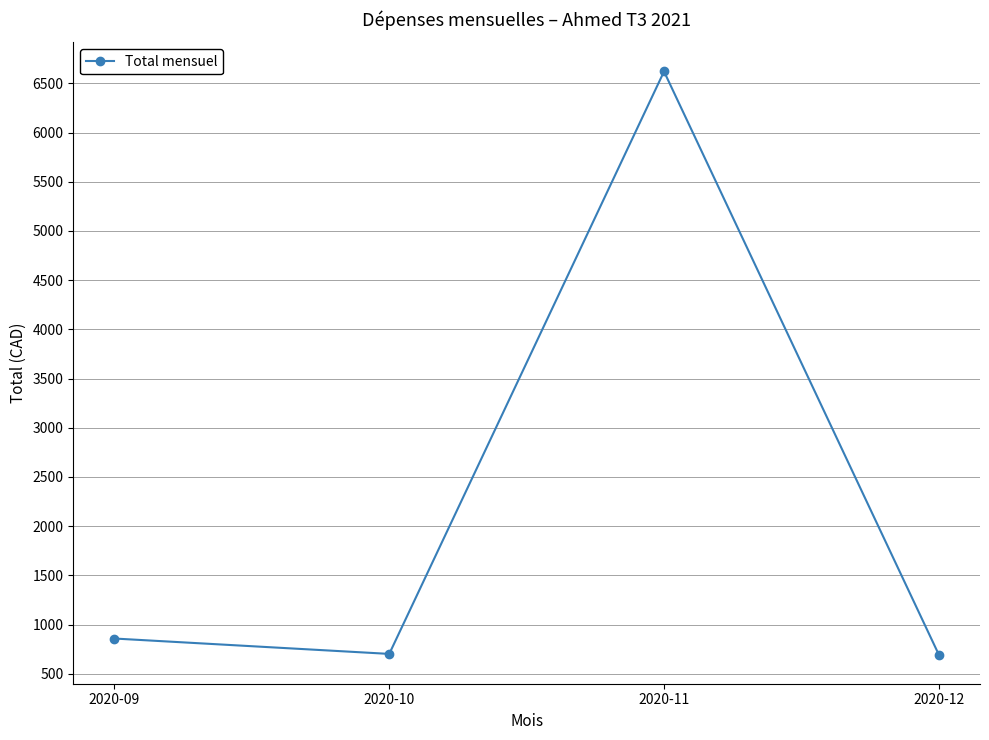

Between 2020-12 and 2020-11, which is larger?

2020-11